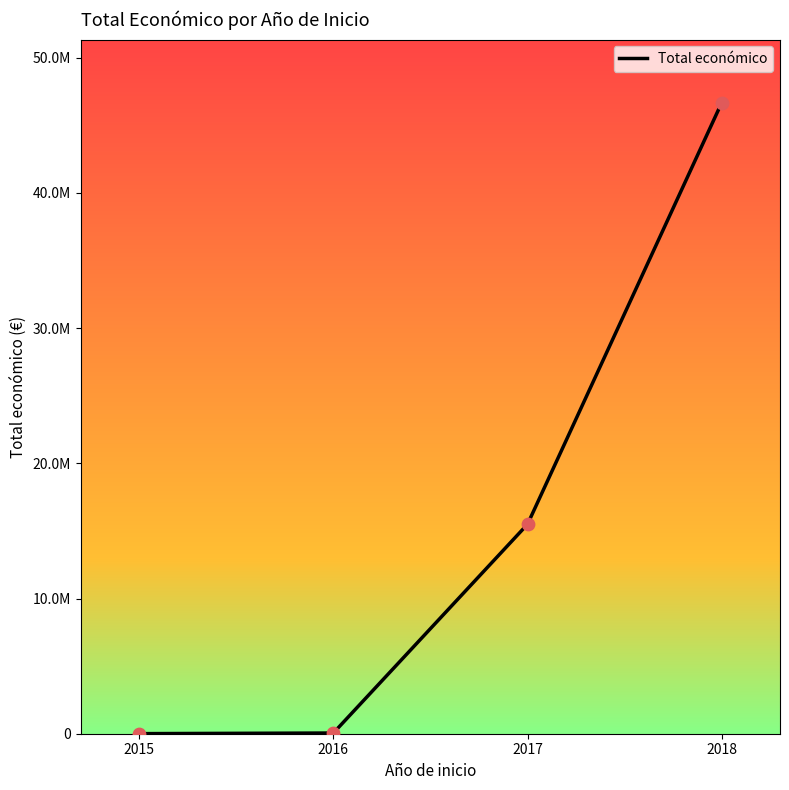

What is the change in value from 2015 to 2018?

+46667912